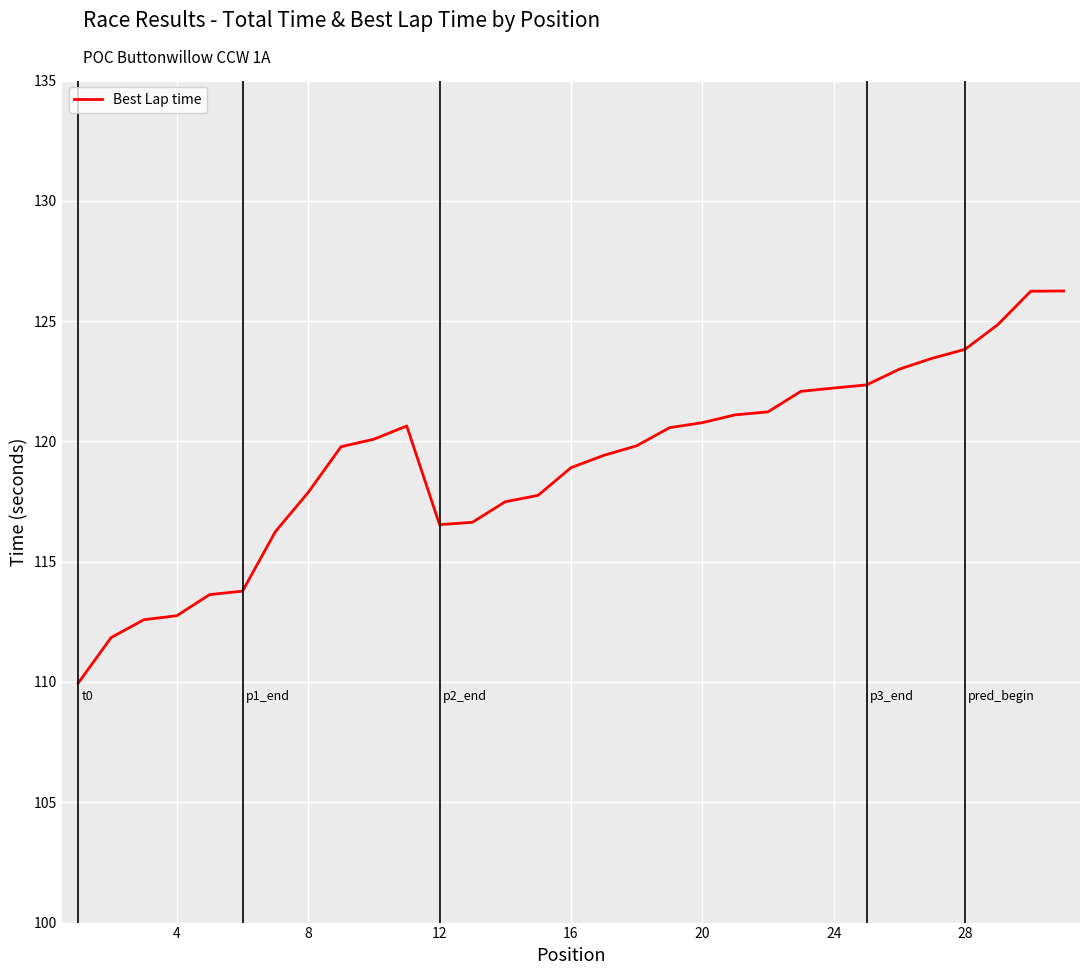

What is the difference between the maximum and minimum values?

16.3